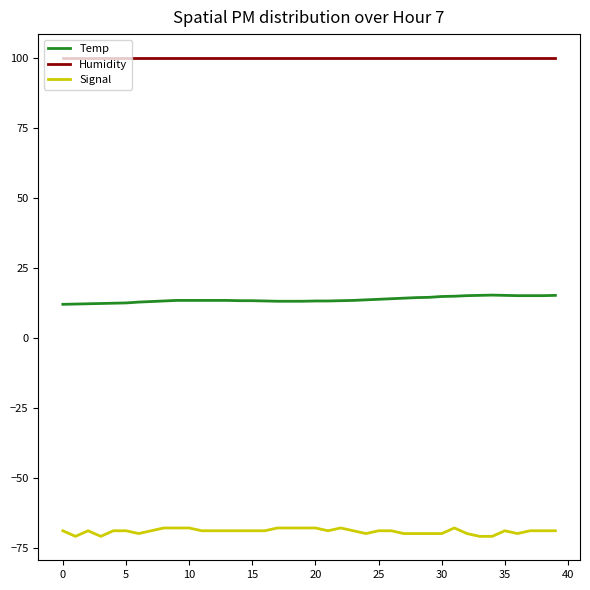

True or false: Signal and Humidity cross at least once.

False